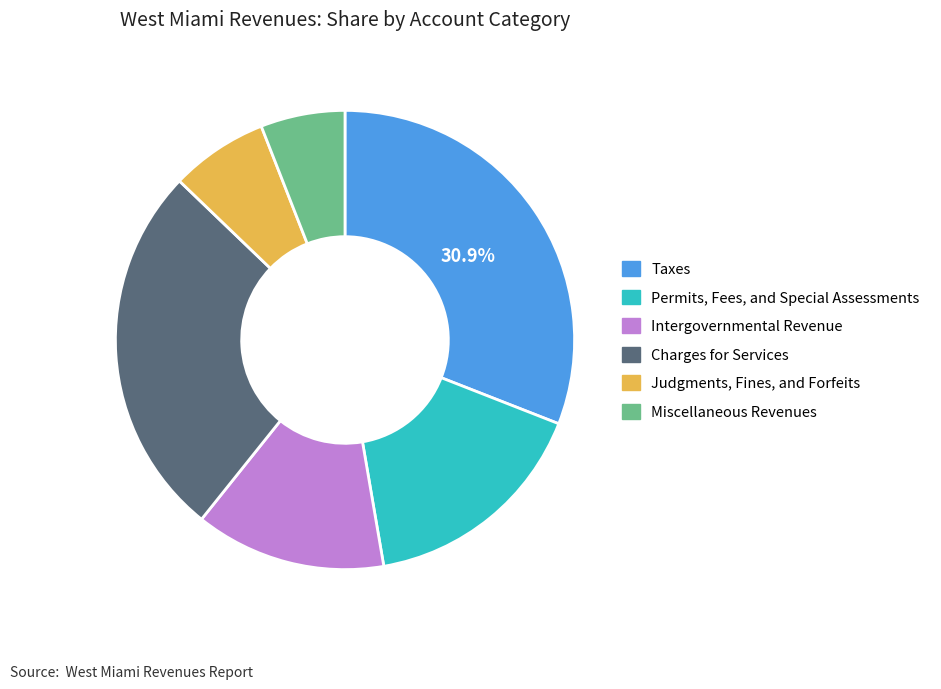

Which slice is the smallest?

Miscellaneous Revenues